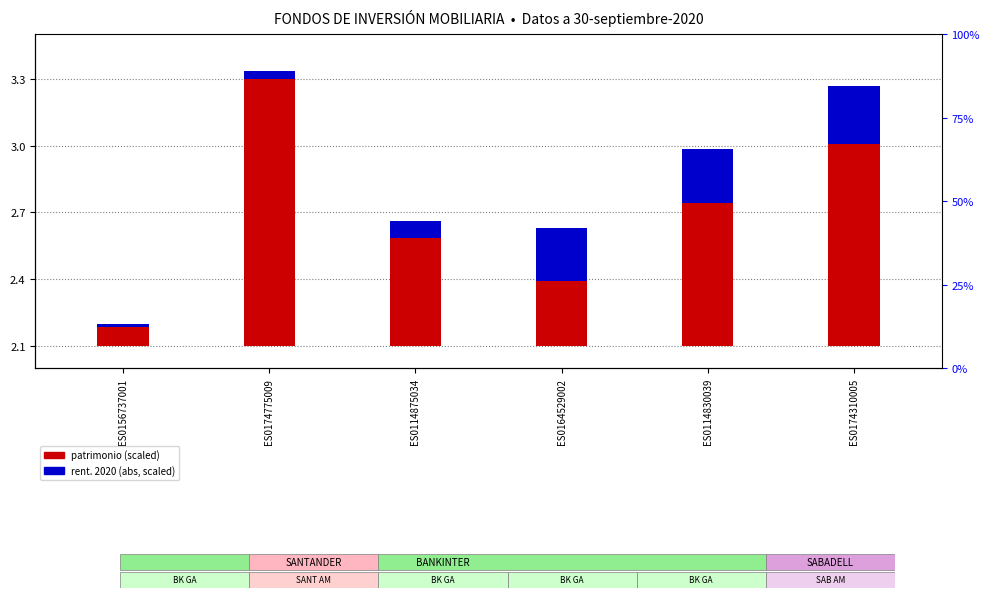

Which label corresponds to the smallest value in the chart?

ES0156737001